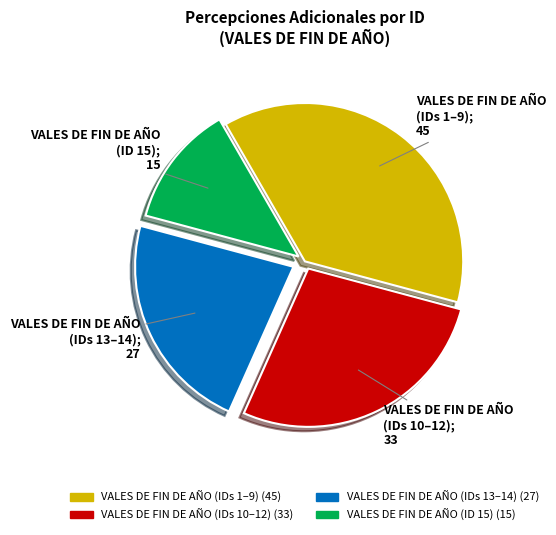

Is there any slice that represents more than half of the pie?

No